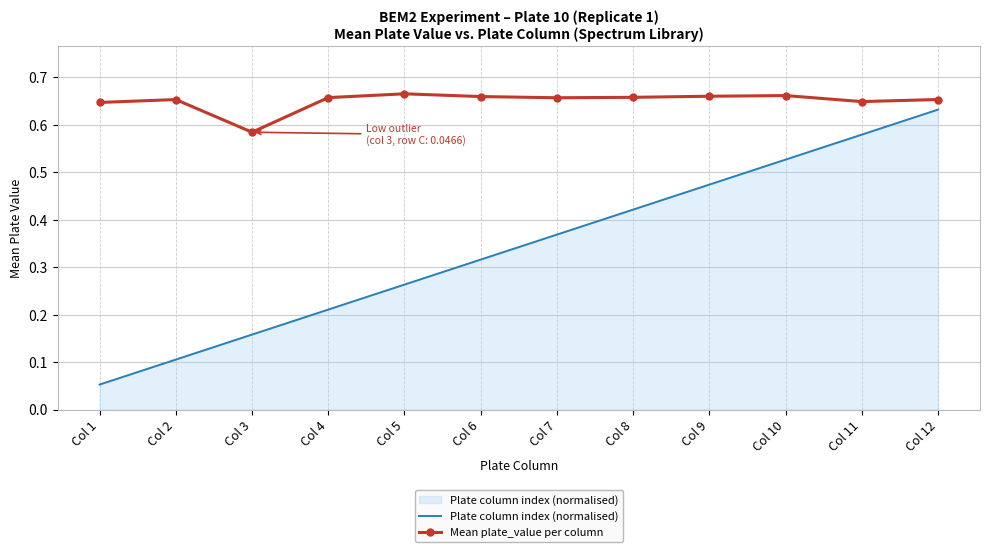

List the series in order of their peak value, highest first.

Mean plate_value per column, Plate column index (normalised)